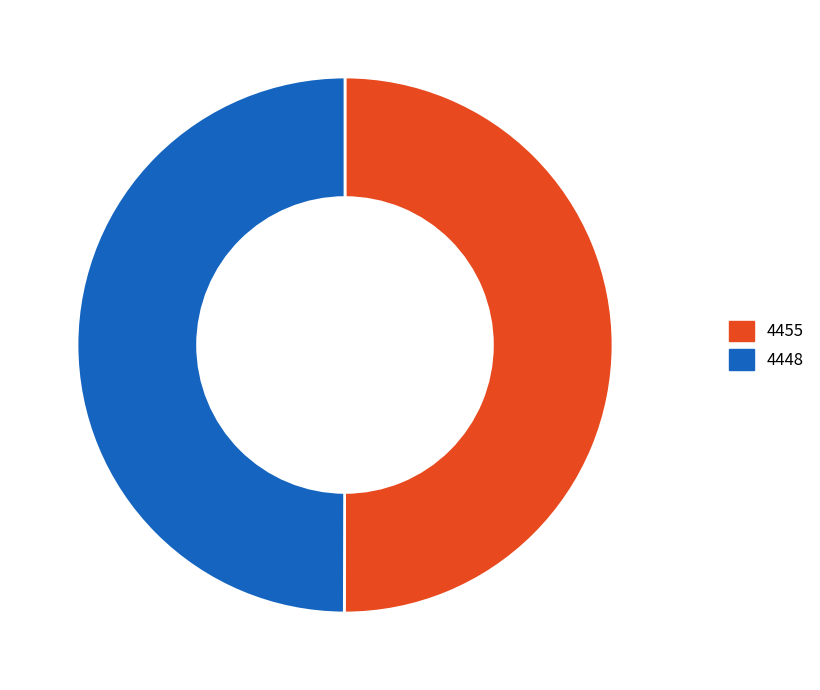

Is the sum of 4448 and 4455 greater than half?

Yes